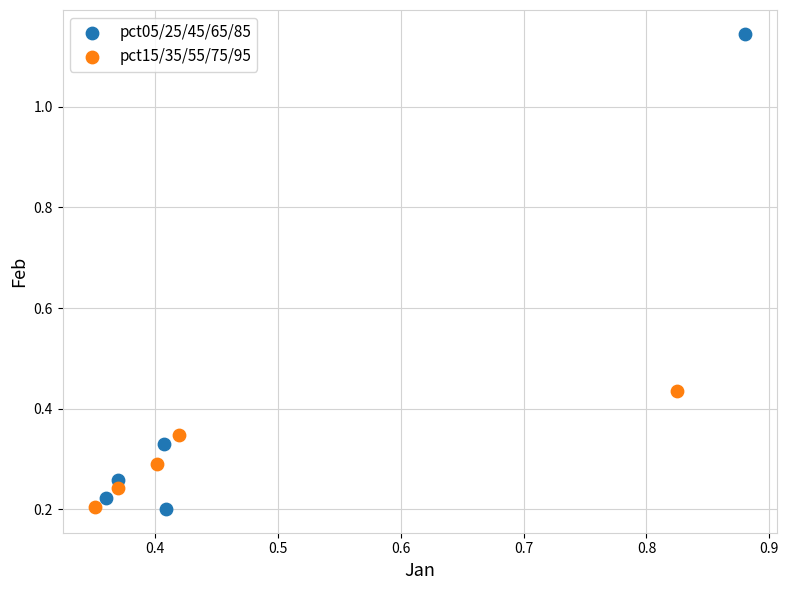

Which series contains the highest Y value?

pct05/25/45/65/85